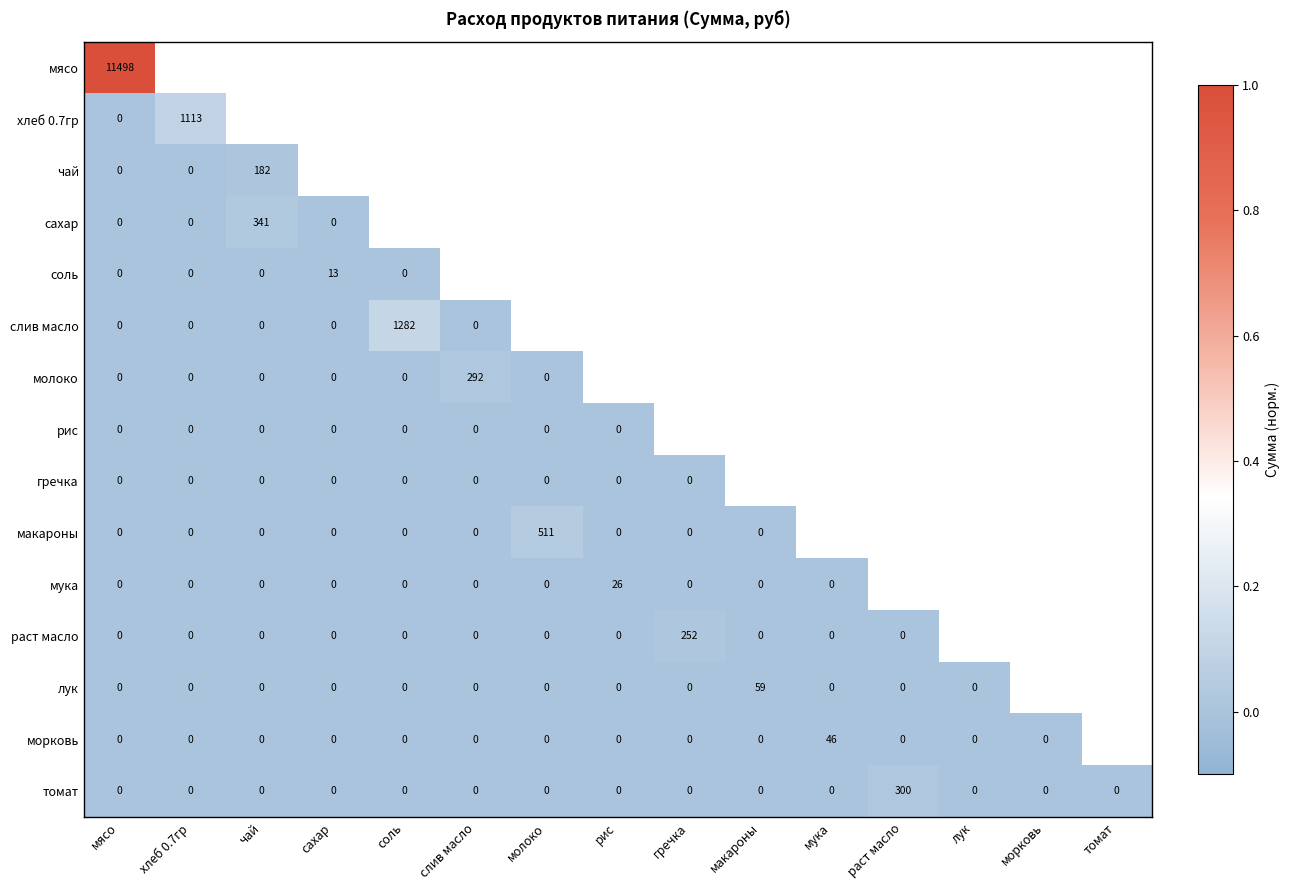

The value of томат at раст масло is 141. True or false?

False